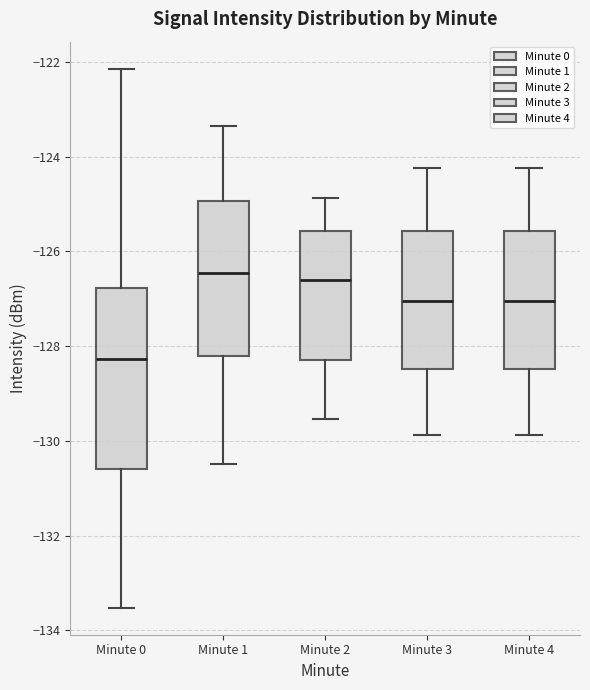

Which box is the tallest, from its lower edge to its upper edge?

Minute 0